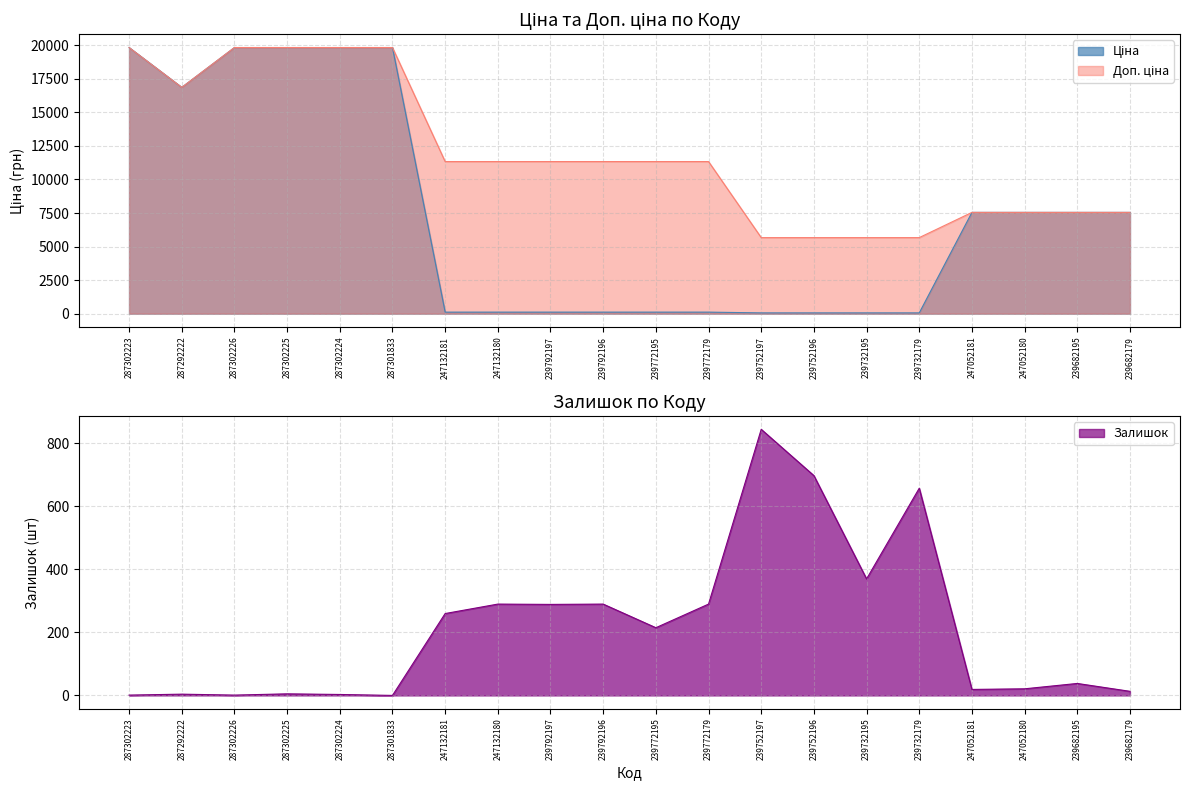

The Доп. ціна series shows 2707.9 at 239682195. True or false?

False